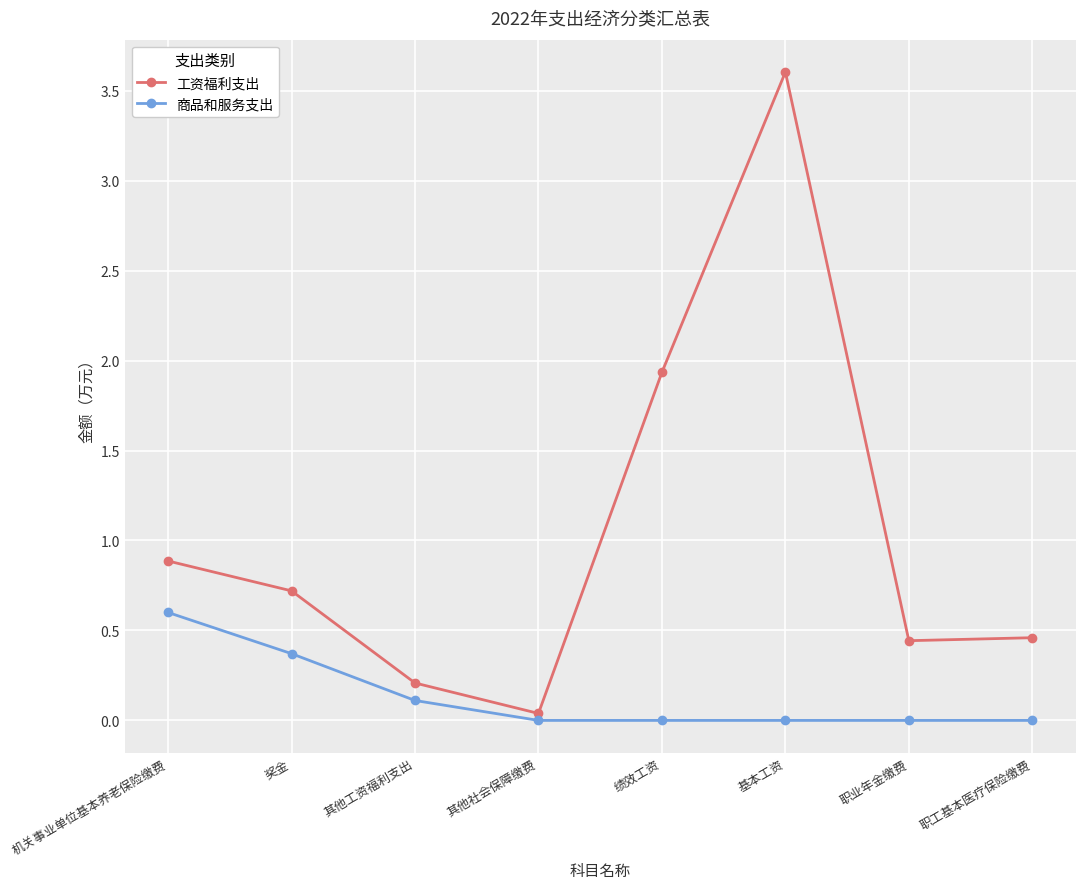

The value of 商品和服务支出 at 奖金 is 0.5. True or false?

False